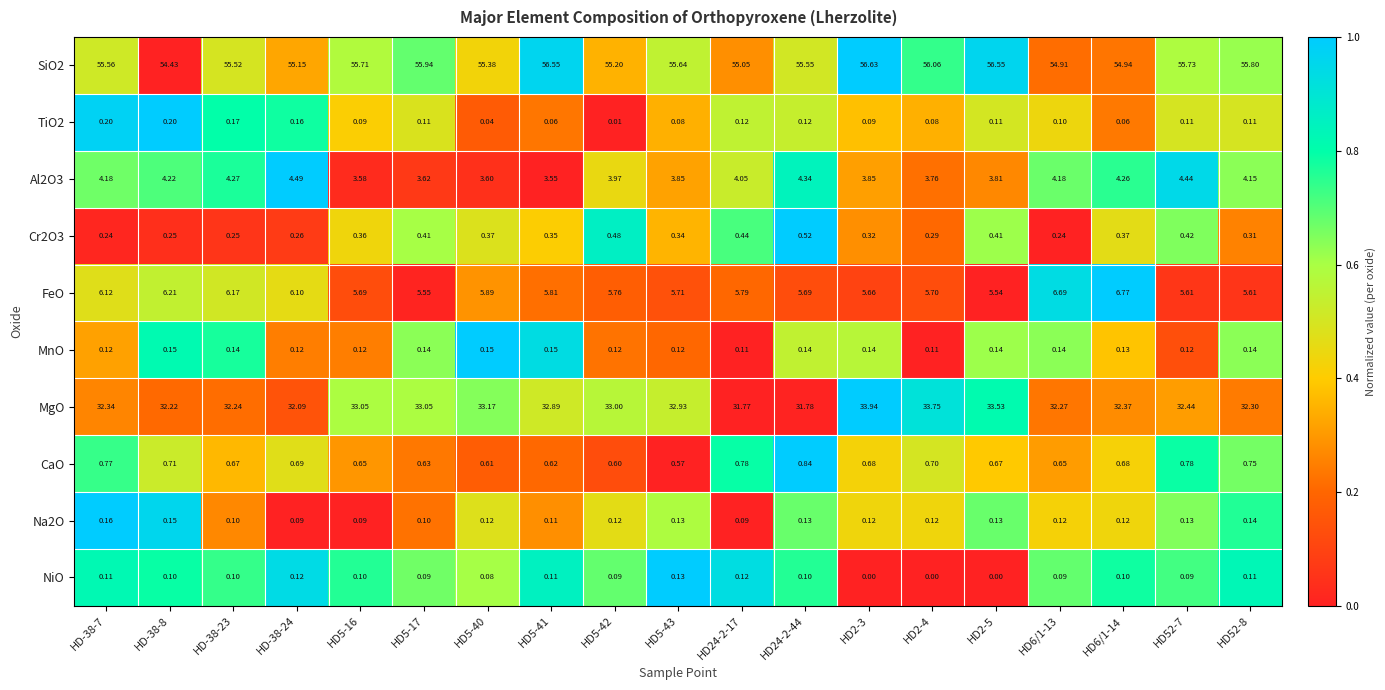

Is the value of Cr2O3 at HD2-5 greater than the value of CaO at HD5-40?

No